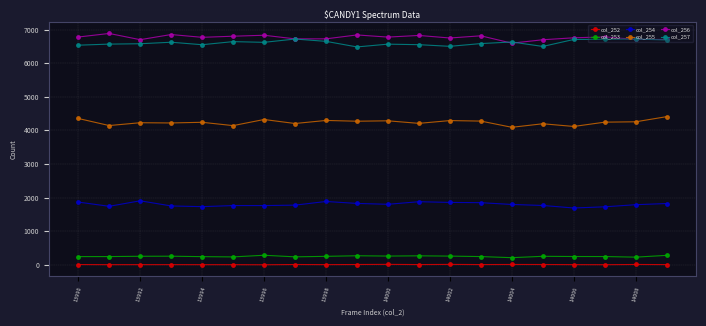

True or false: col_255 and col_257 intersect in this chart.

False